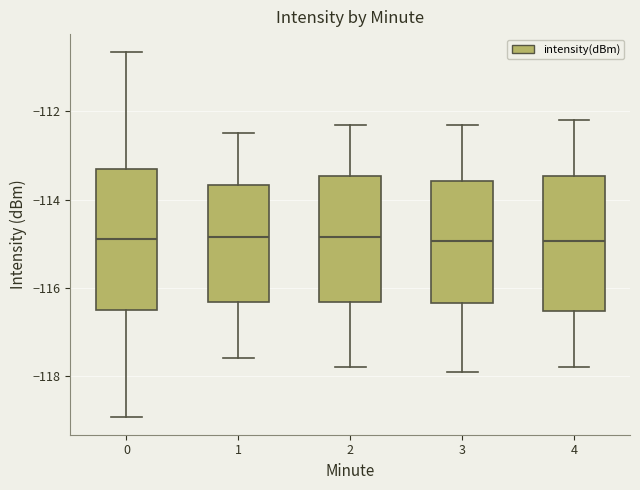

Reading left to right, read every box against the y-axis: the position of its median line, the range the box covers, and the ends of its whiskers. The values are not printed on the chart, so give them approximately, as read against the axis.

0: median -114.8, box -116.4 to -113.4, whiskers -119.0 to -110.6
1: median -114.8, box -116.4 to -113.6, whiskers -117.6 to -112.4
2: median -114.8, box -116.4 to -113.4, whiskers -117.8 to -112.2
3: median -115.0, box -116.4 to -113.6, whiskers -117.8 to -112.2
4: median -115.0, box -116.6 to -113.4, whiskers -117.8 to -112.2